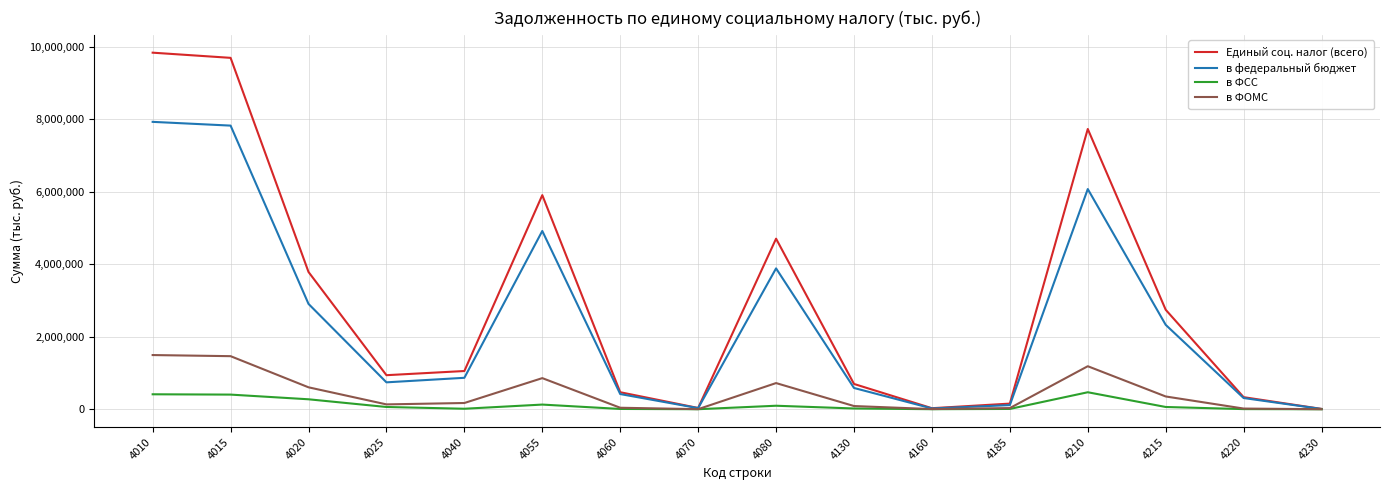

Which series has the widest spread of values?

Единый соц. налог (всего)